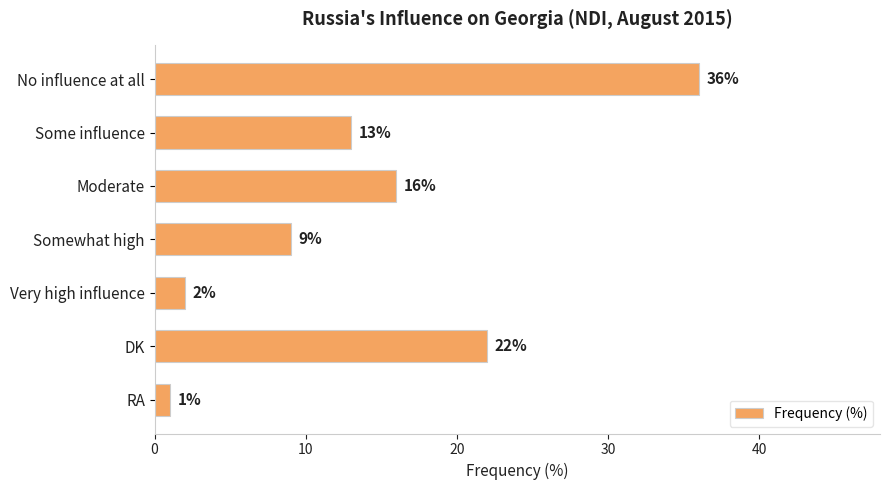

What is the greatest value displayed?

36